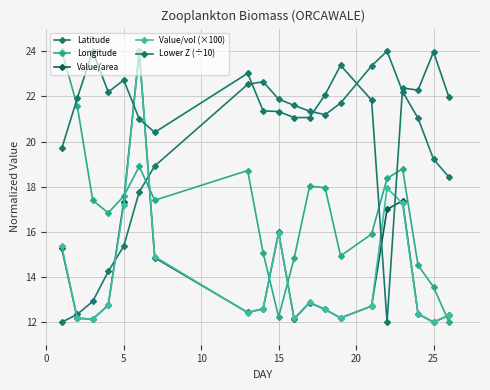

Count the number of data series in this chart.

5